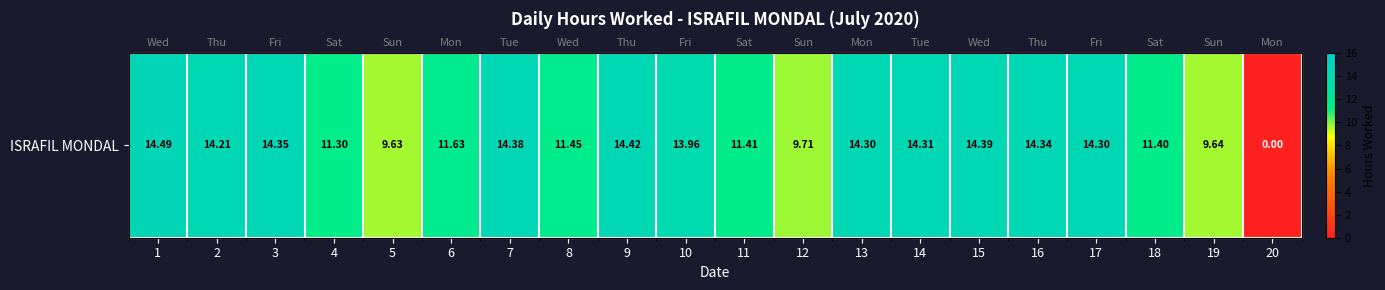

What is the ratio of the value at 3 to the value at 18?

1.3